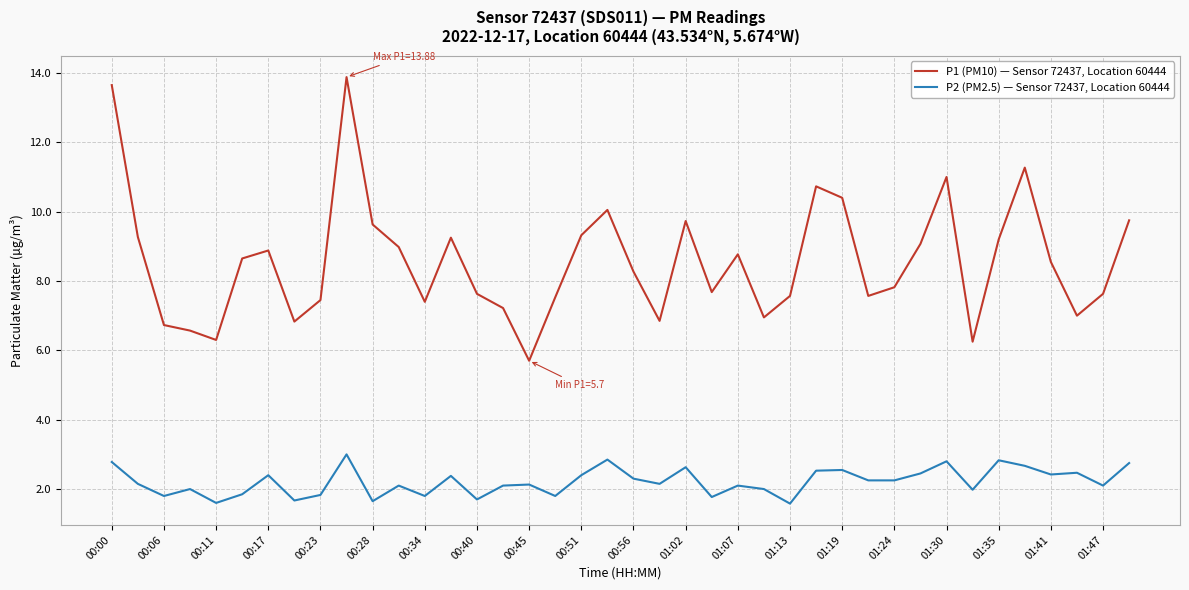

Rank the series by their maximum value, from highest to lowest.

P1 (PM10) — Sensor 72437, Location 60444, P2 (PM2.5) — Sensor 72437, Location 60444